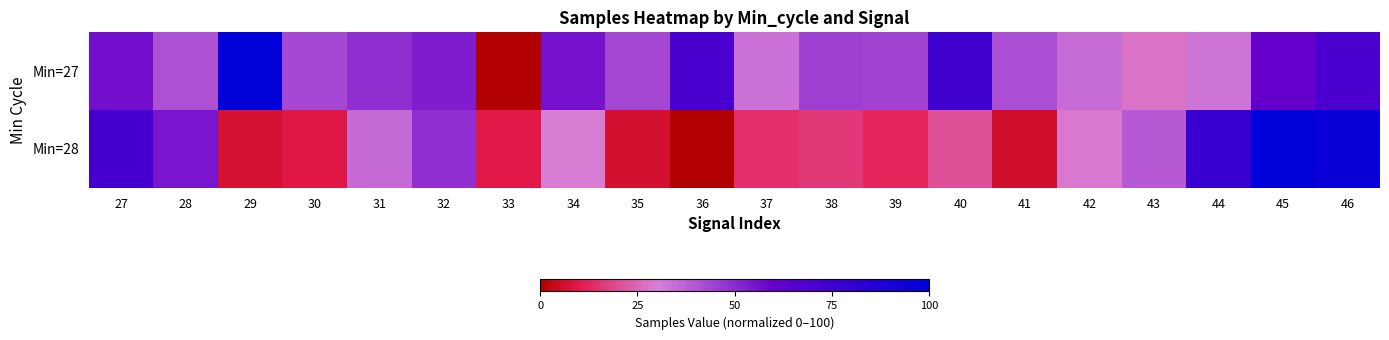

Reading left to right, transcribe all the data shown in this chart.

Min=27: 27=56.5	28=41.0	29=100.0	30=43.3	31=48.9	32=53.3	33=0.0	34=55.5	35=43.0	36=71.1	37=33.2	38=45.0	39=44.4	40=74.8	41=41.6	42=34.6	43=27.7	44=32.5	45=60.4	46=70.5
Min=28: 27=72.7	28=54.9	29=6.9	30=9.1	31=35.2	32=49.0	33=9.4	34=29.6	35=6.6	36=0.0	37=14.4	38=16.1	39=12.1	40=20.8	41=5.8	42=28.7	43=38.9	44=78.0	45=100.0	46=96.5